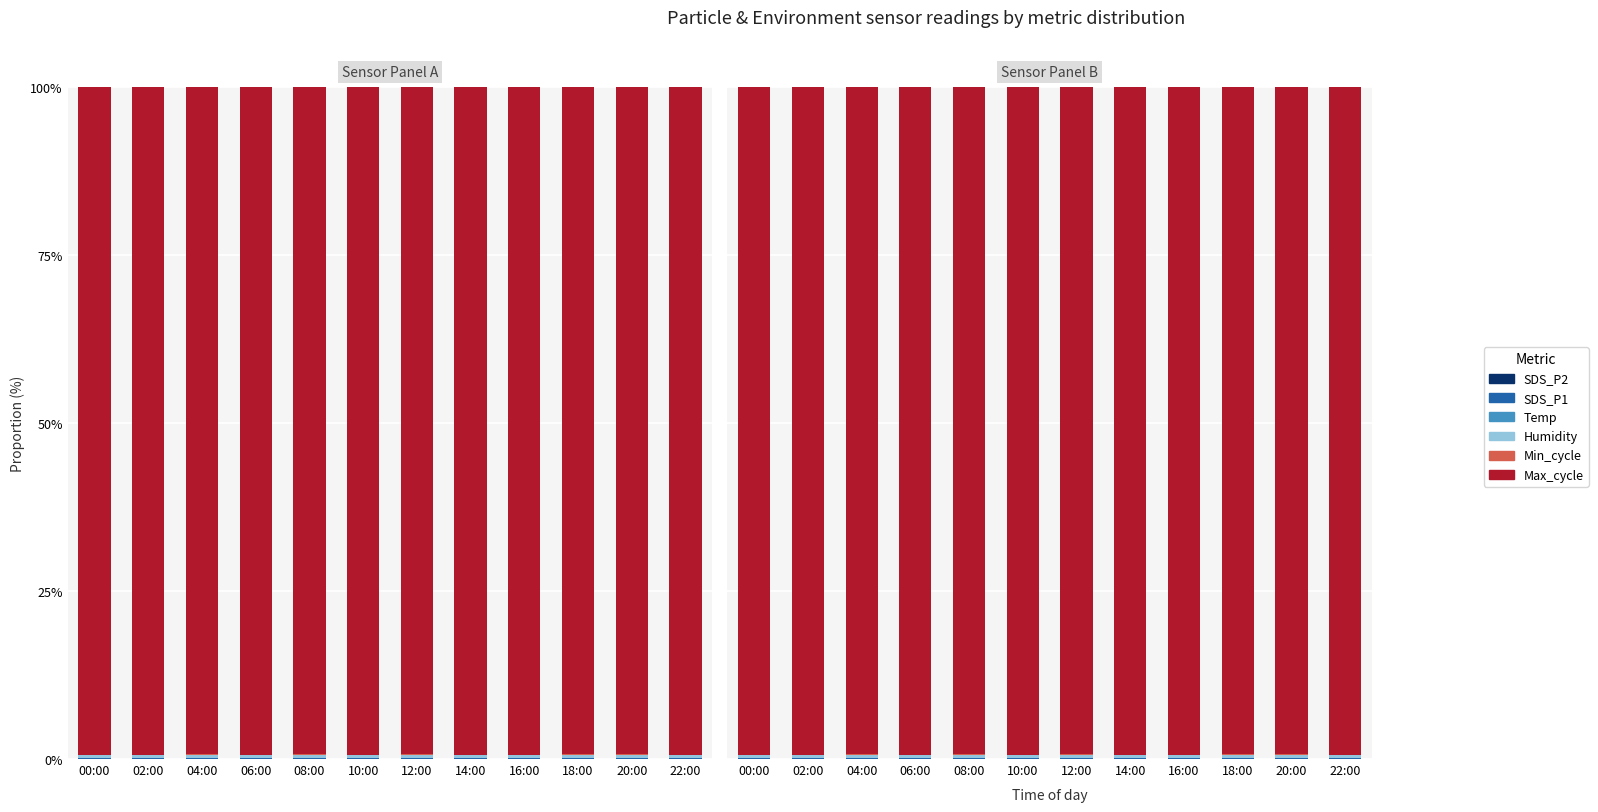

The value of Max_cycle at 22:00 is 146.7. True or false?

False